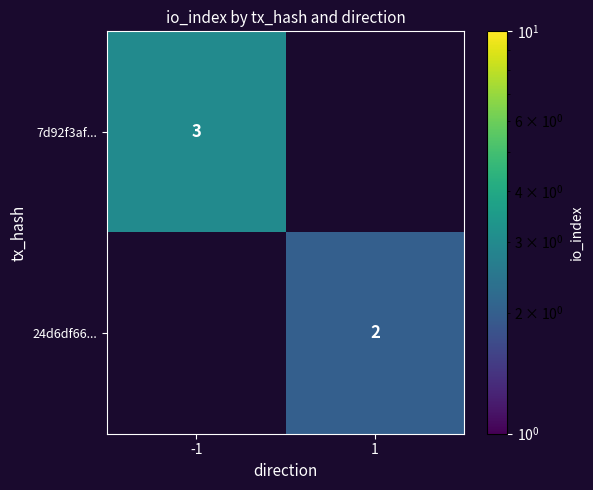

The 7d92f3af... series shows 3 at -1. True or false?

True